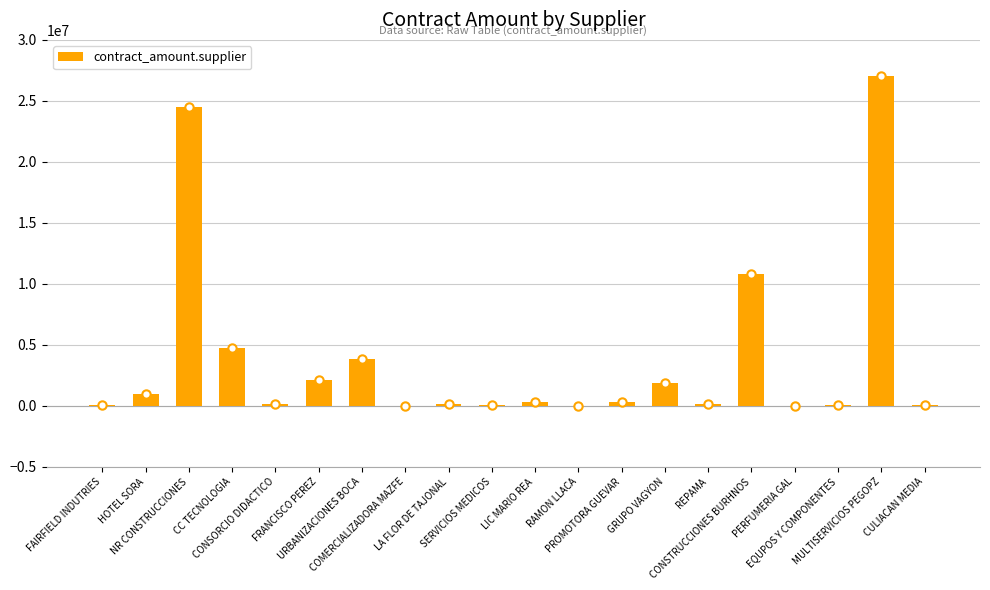

Are the bars grouped side by side (vs. stacked)?

No